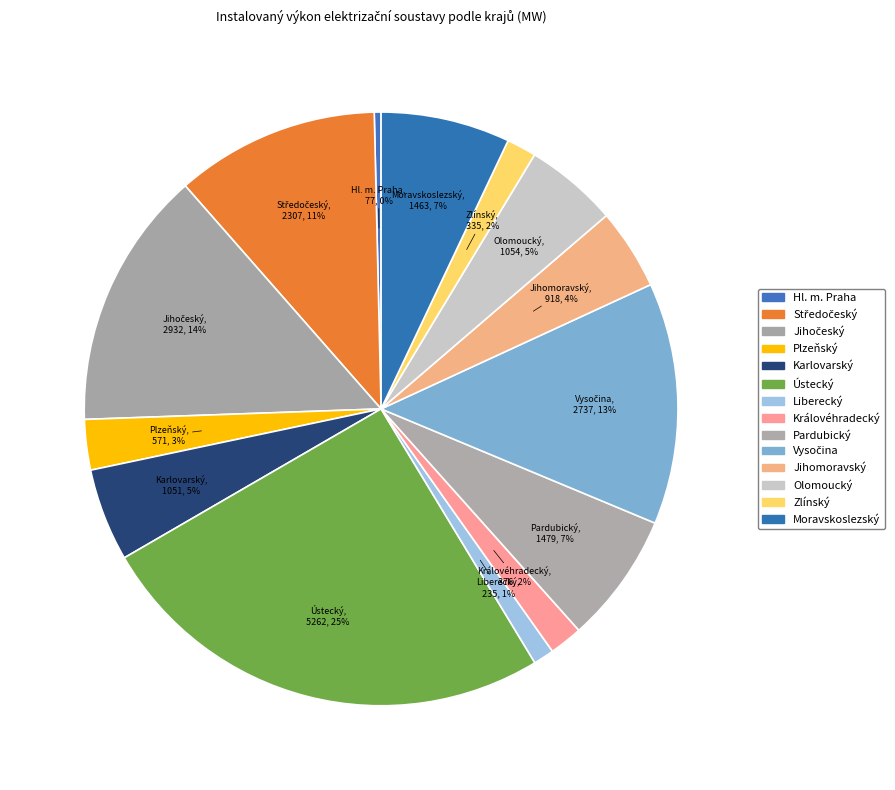

Is it true that Moravskoslezský is 7% of the pie?

True